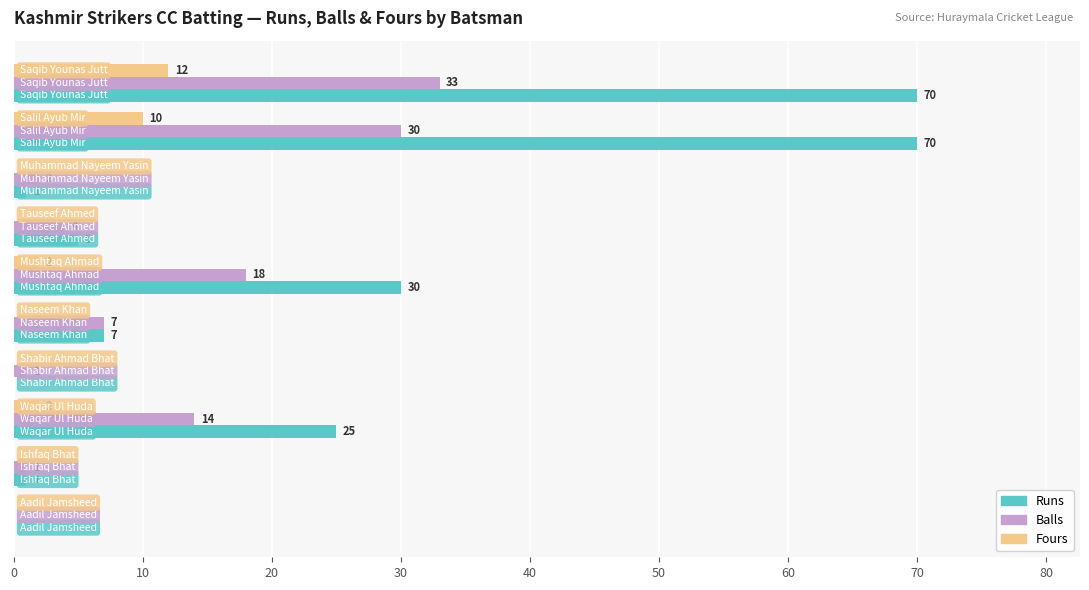

What is the sum of all Runs values?

209